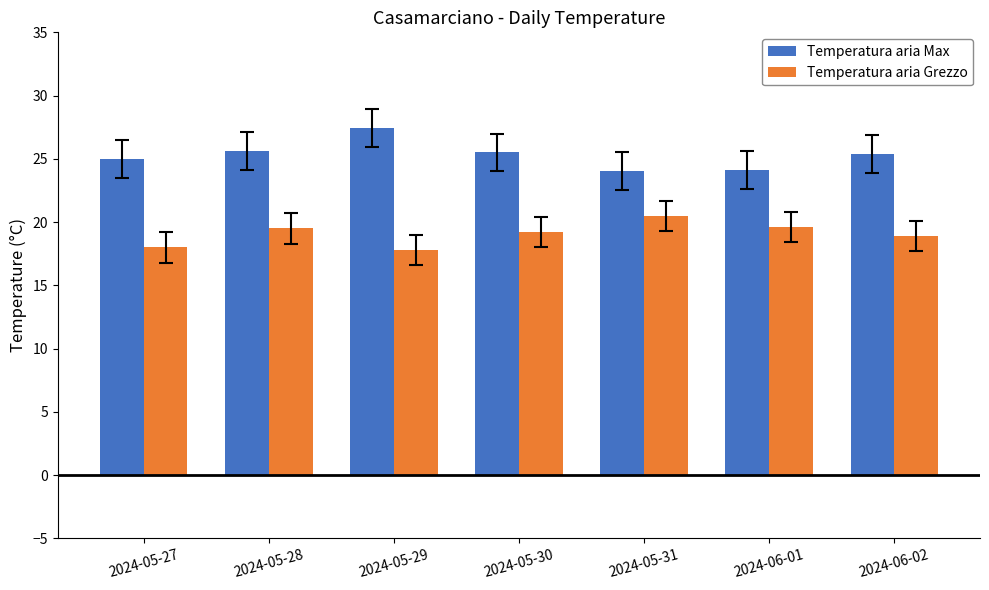

Which category has the highest value in the Temperatura aria Grezzo series?

2024-05-31